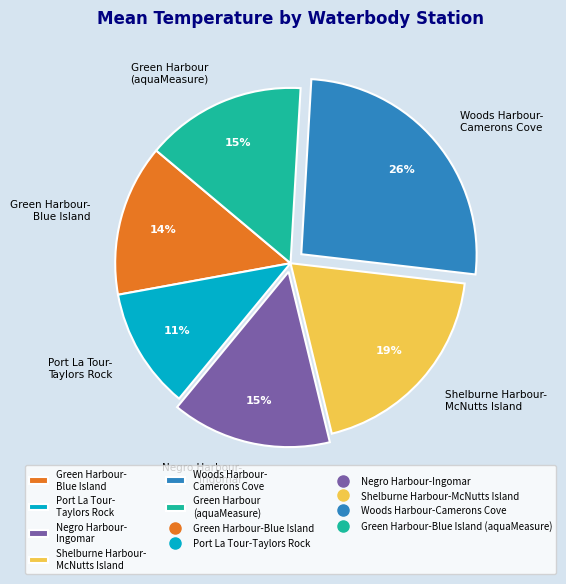

How many slices are in this pie chart?

6